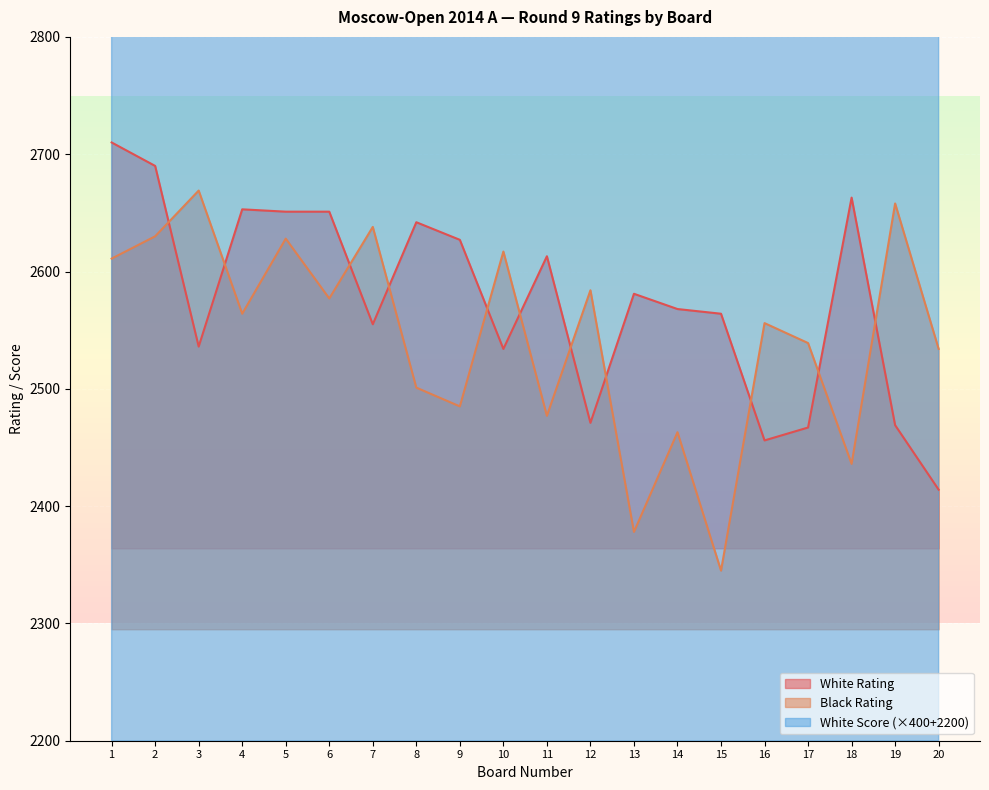

True or false: White Score and Black Rating cross at least once.

False